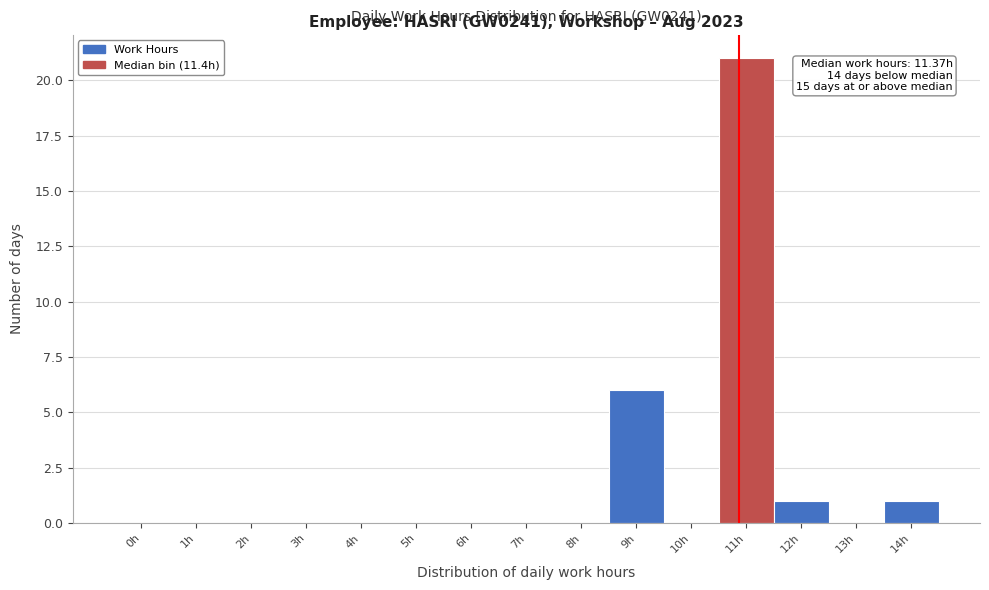

Reading left to right, extract all data points from this chart.

0h=0	1h=0	2h=0	3h=0	4h=0	5h=0	6h=0	7h=0	8h=0	9h=6	10h=0	11h=21	12h=1	13h=0	14h=1